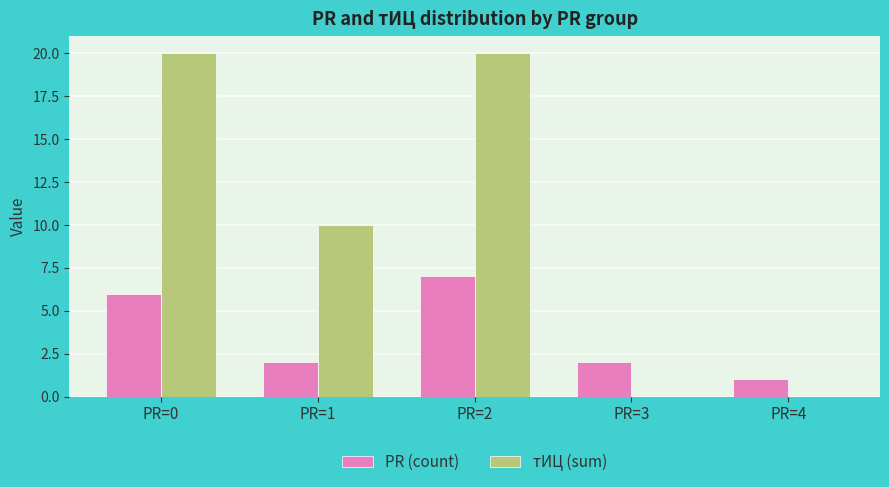

Reading left to right, list all the values displayed in this chart.

PR (count): PR=0=6	PR=1=2	PR=2=7	PR=3=2	PR=4=1
тИЦ (sum): PR=0=20	PR=1=10	PR=2=20	PR=3=0	PR=4=0